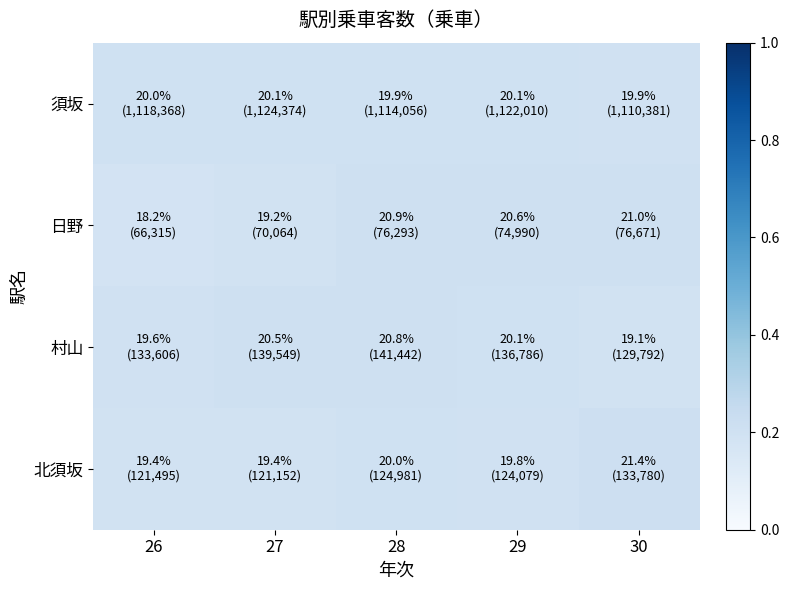

Count the number of data series in this chart.

4